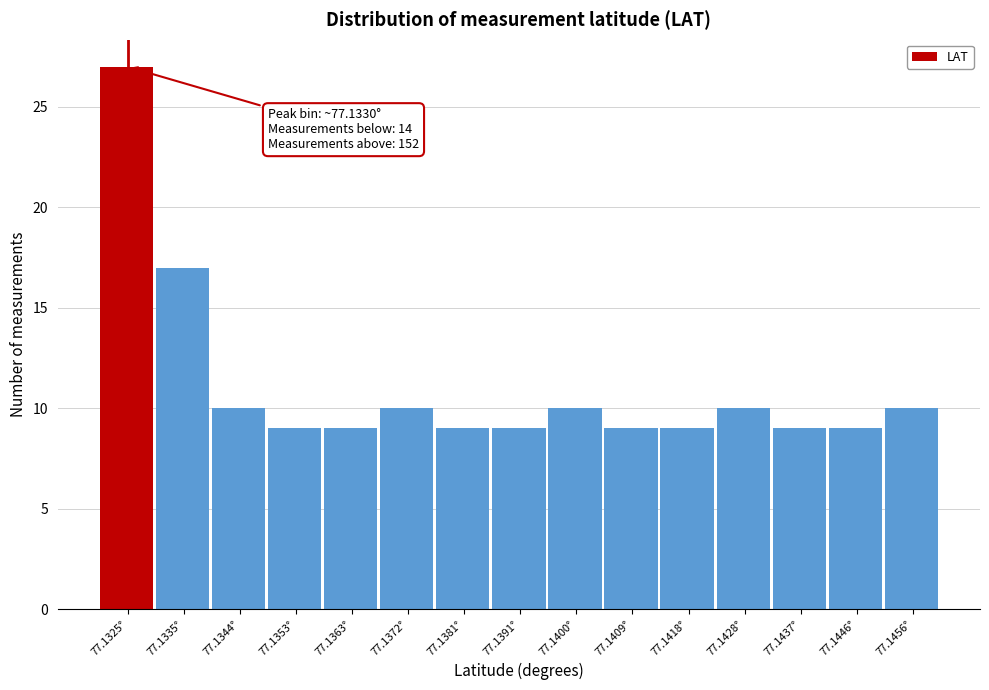

Reading left to right, extract all data points from this chart.

27	17	10	9	9	10	9	9	10	9	9	10	9	9	10